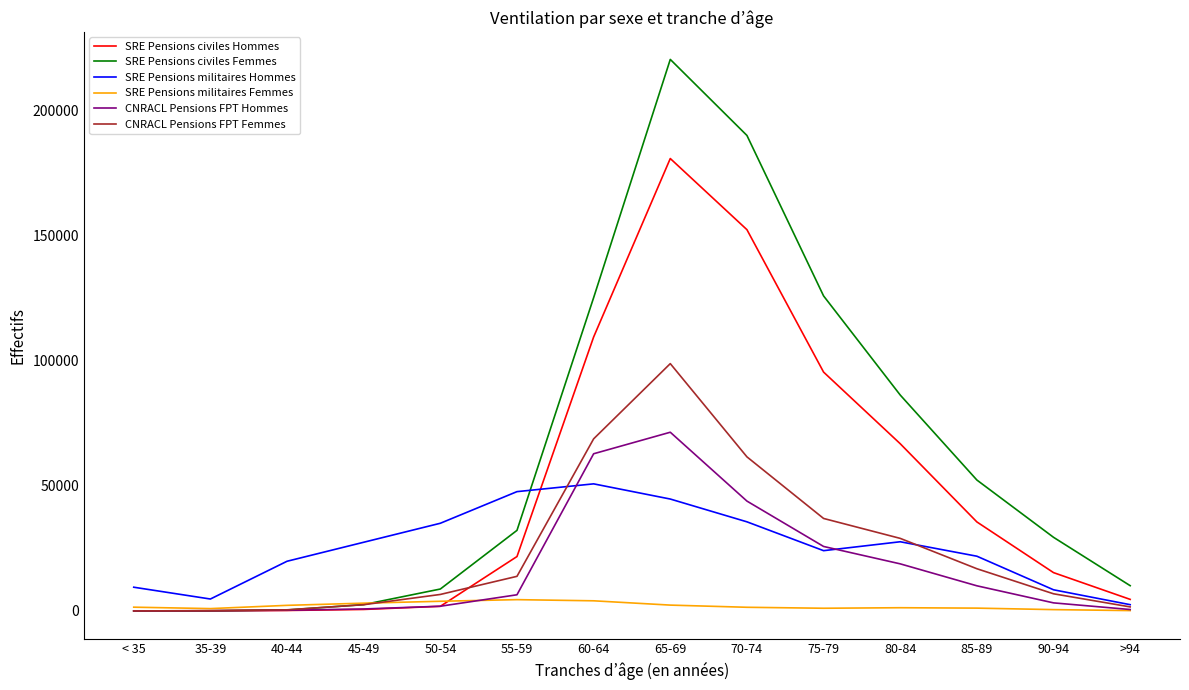

What is the minimum value for SRE Pensions civiles Femmes?

17